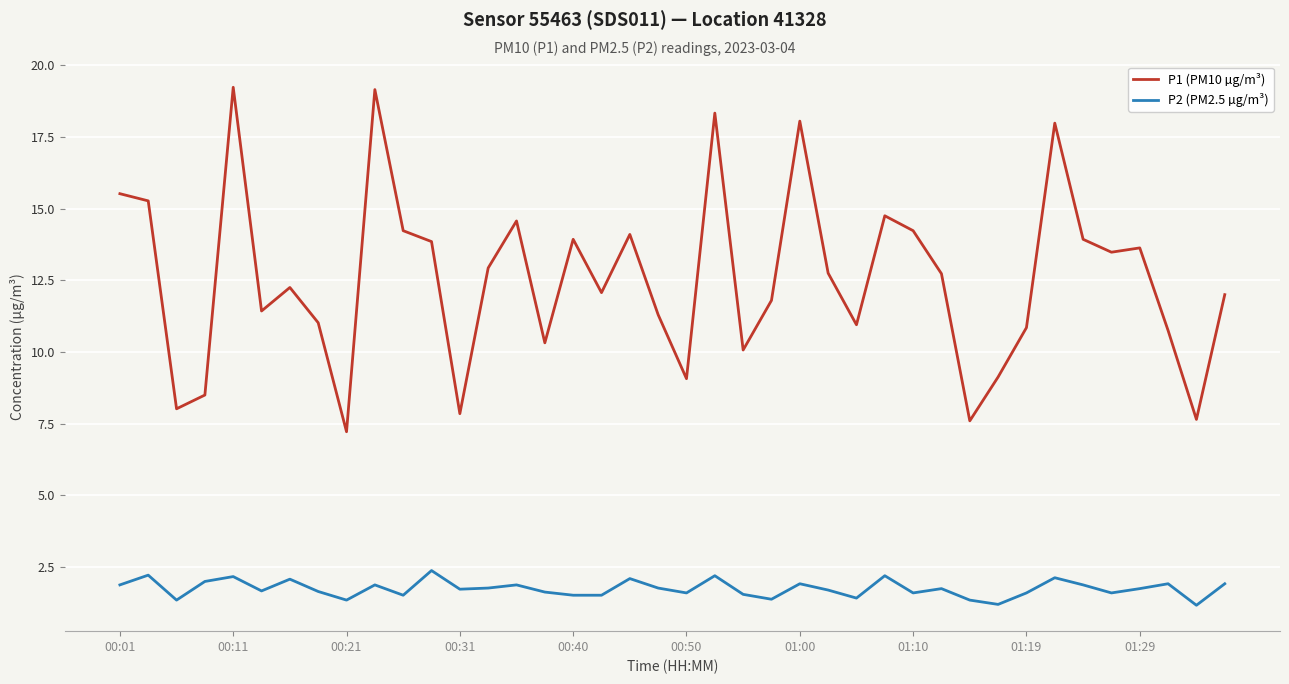

Which series has the widest spread of values?

P1 (PM10 µg/m³)